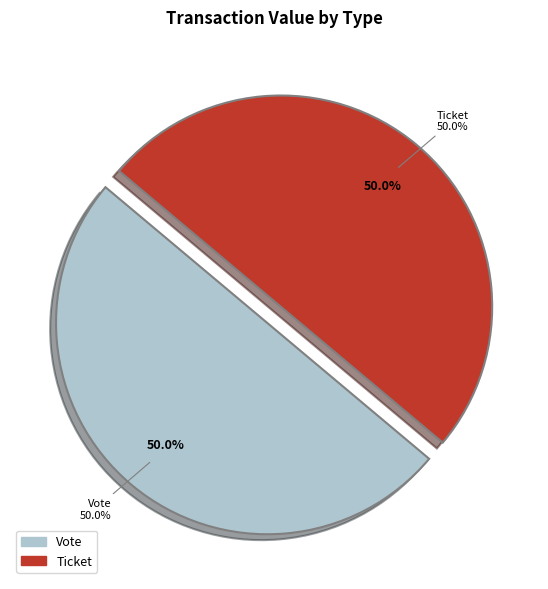

How many slices are in this pie chart?

2